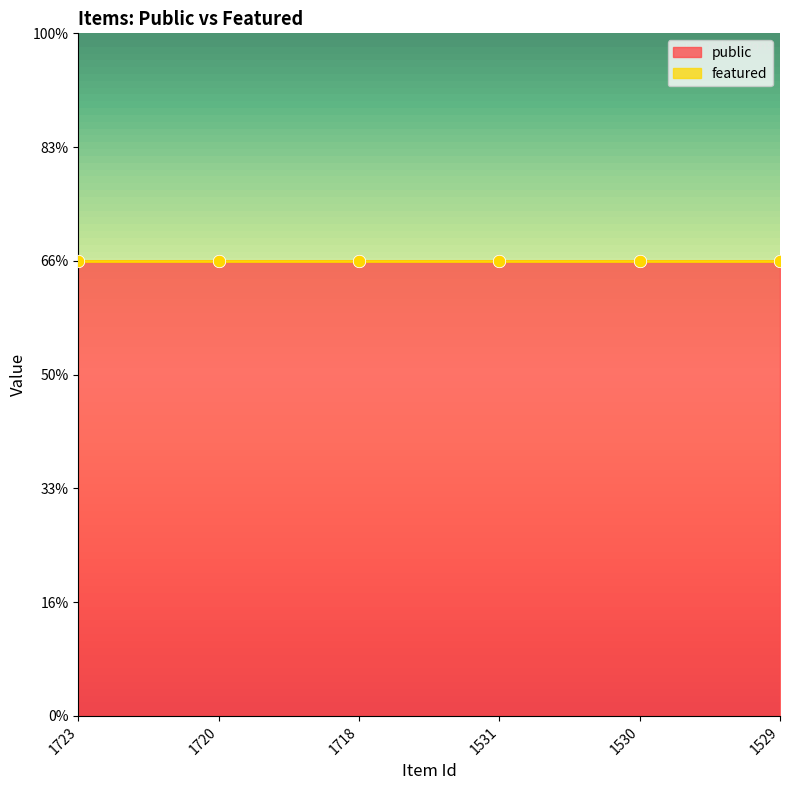

Which series contains the lowest Y value?

featured